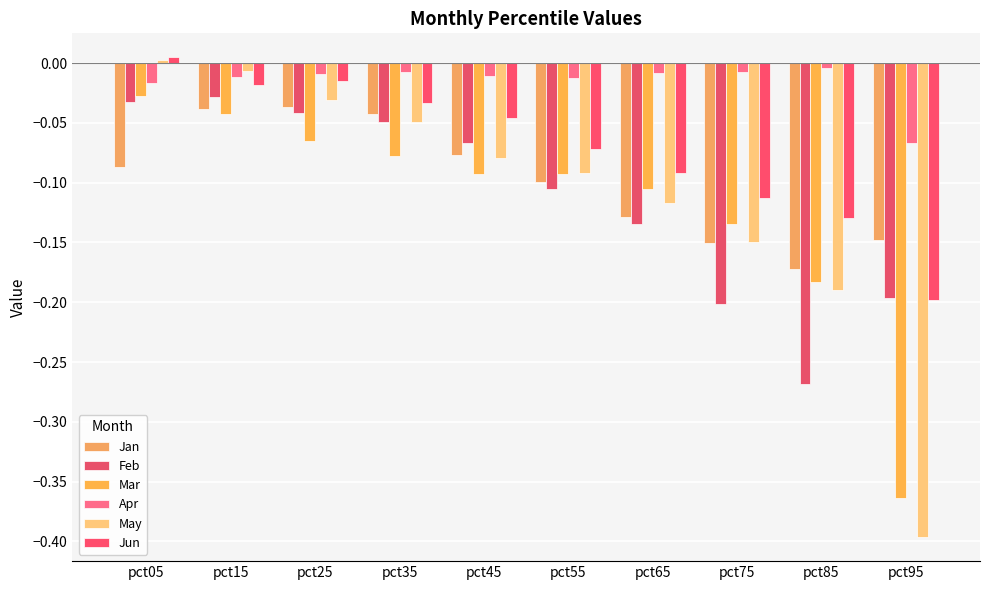

What is the minimum value for Mar?

-0.4